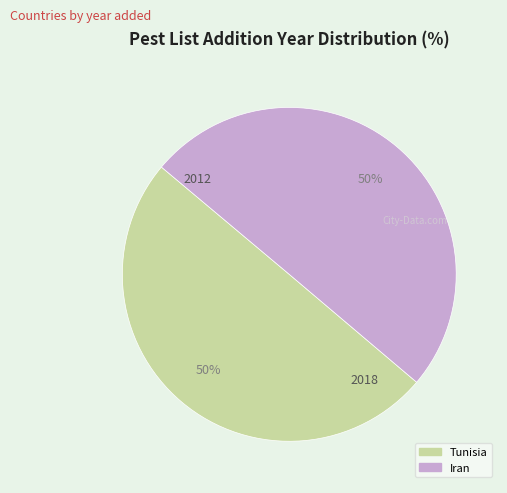

What percentage is the Tunisia slice, to the nearest percent?

50%